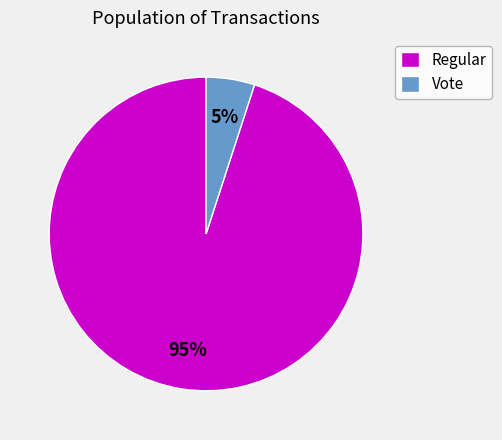

To the nearest percent, what is the average slice percentage?

50%